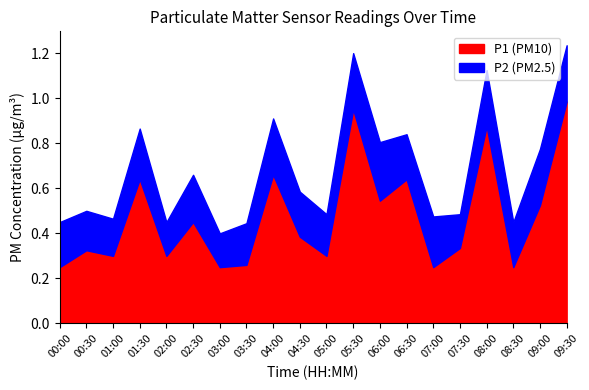

At which label does P1 (PM10) reach its peak?

09:30